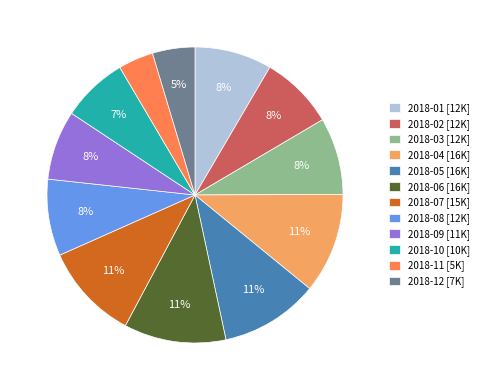

Count the number of slices in the pie.

12